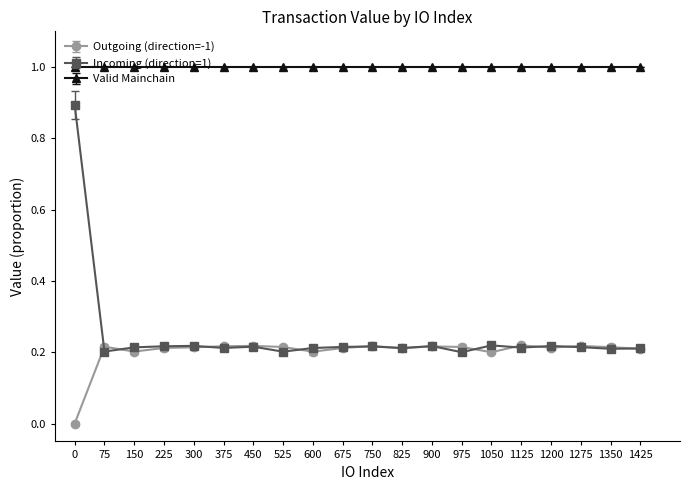

What is the spread (max minus min) of values at 225?

0.8